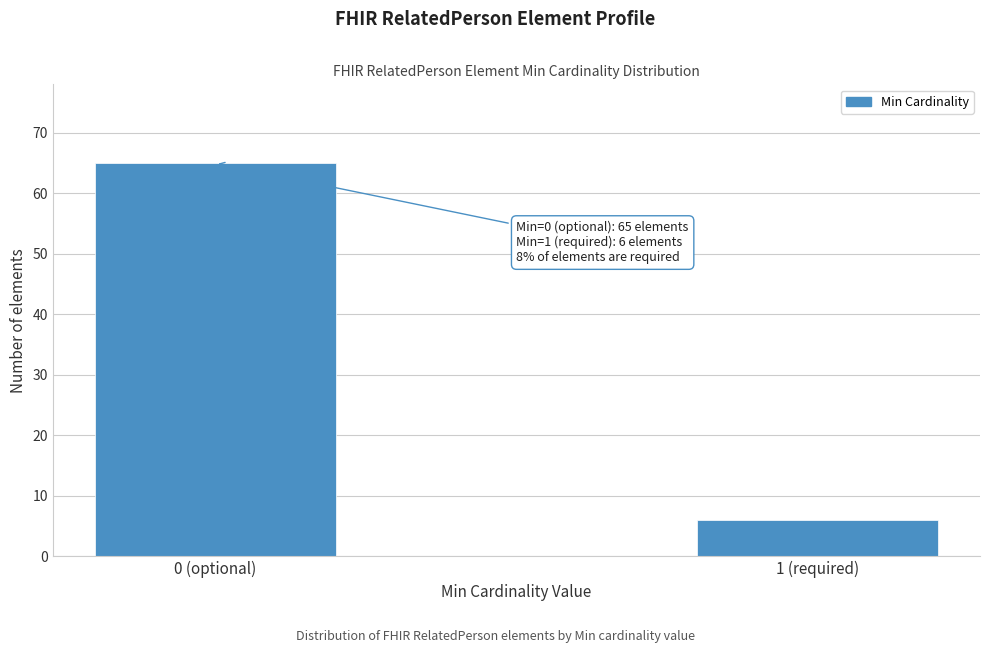

Reading left to right, extract all data points from this chart.

65	6